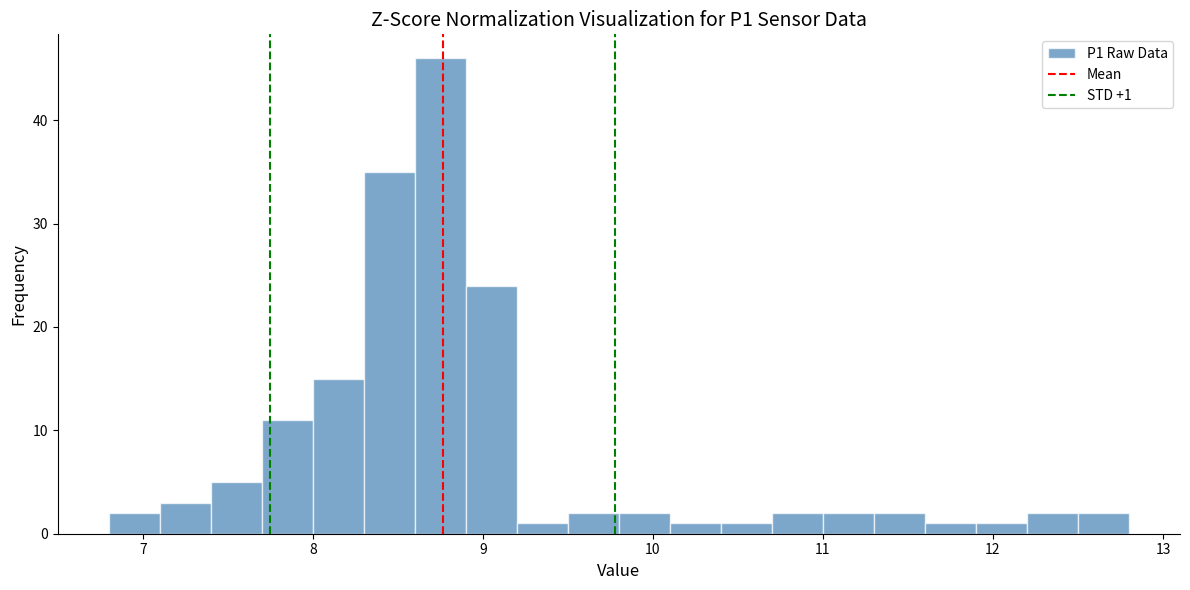

Around what value on the x-axis is the tallest bar? Give the approximate position of its centre, as read against the axis.

8.8